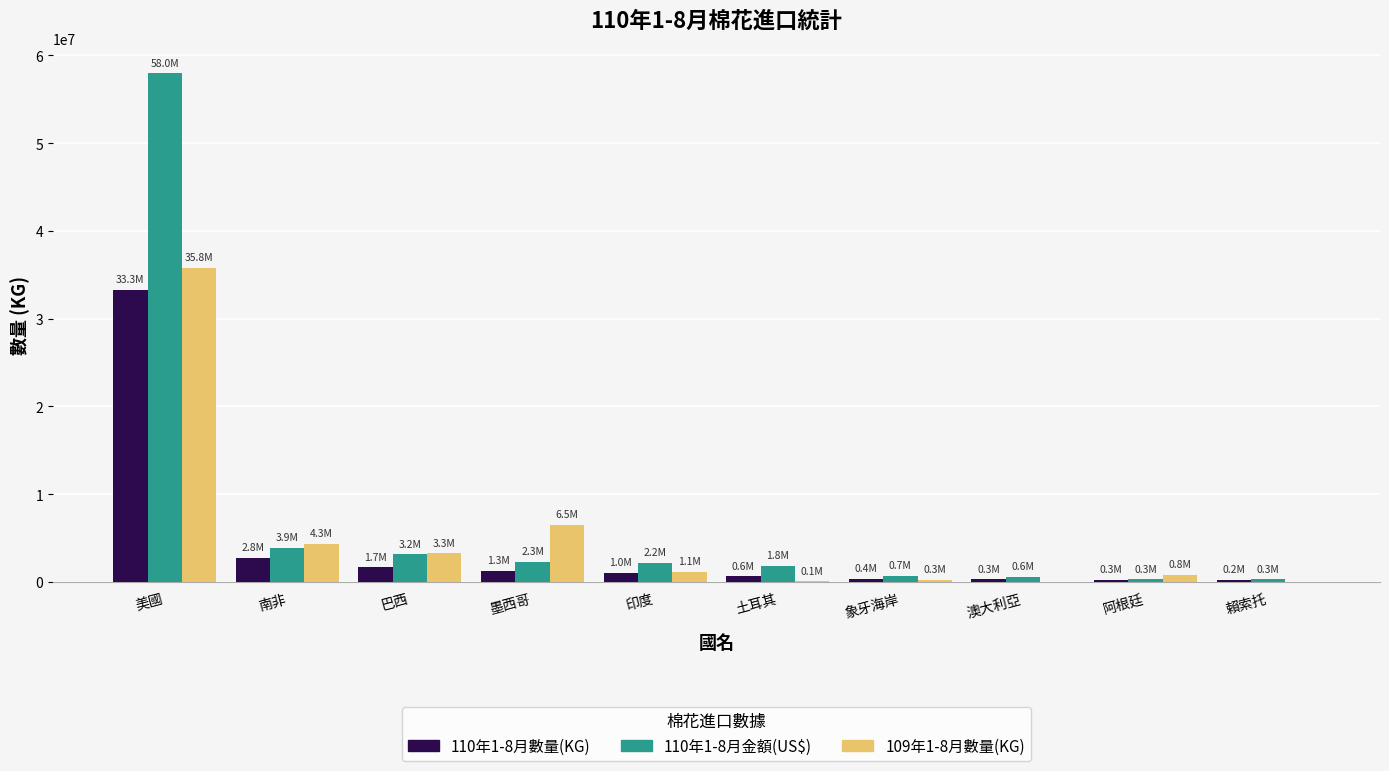

At which category is the sum across all series the highest?

美國